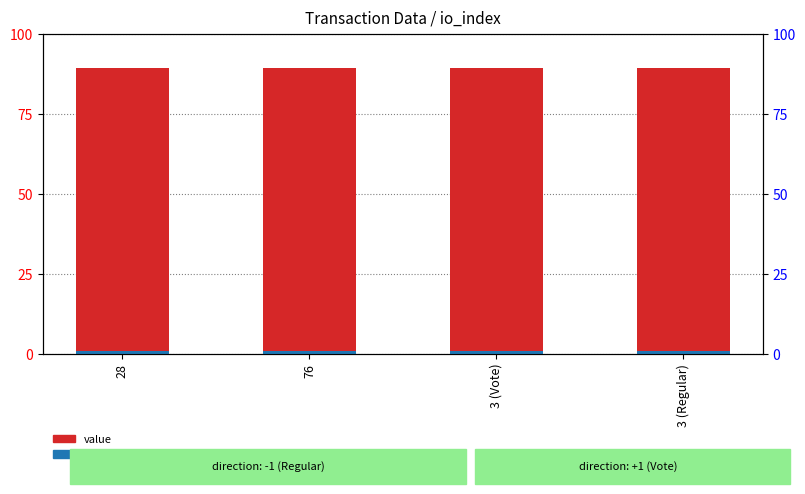

List the labels in order of value value, smallest first.

76, 3 (Vote), 28, 3 (Regular)